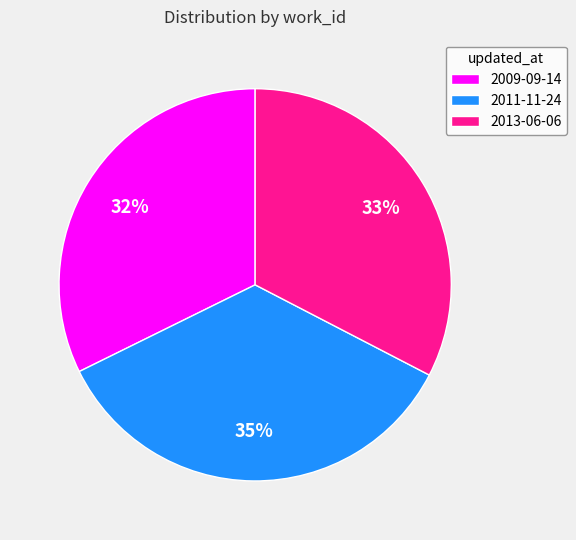

Combined, do 2013-06-06 and 2011-11-24 account for over 50%?

Yes